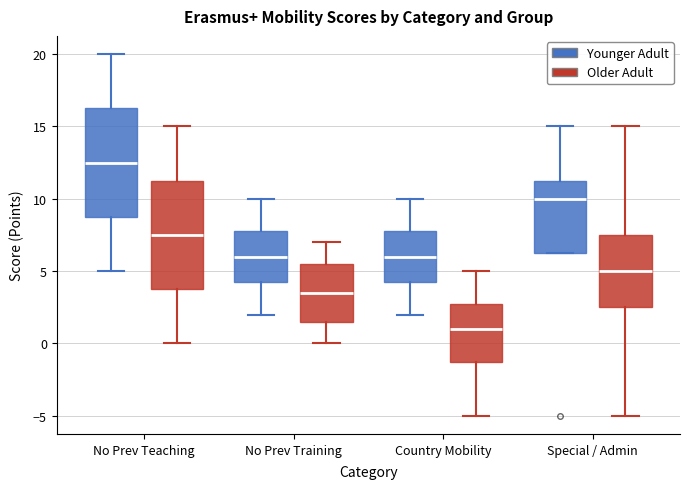

Reading left to right, transcribe this box plot: for each box, give where its median line is, the range the box spans, and where its two whiskers end, as read against the y-axis. The values are not printed on the chart, so give them approximately, as read against the axis.

No Prev Teaching (Younger Adult): median 12.5, box 9.0 to 16.5, whiskers 5.0 to 20.0
No Prev Teaching (Older Adult): median 7.5, box 4.0 to 11.5, whiskers 0.0 to 15.0
No Prev Training (Younger Adult): median 6.0, box 4.5 to 8.0, whiskers 2.0 to 10.0
No Prev Training (Older Adult): median 3.5, box 1.5 to 5.5, whiskers 0.0 to 7.0
Country Mobility (Younger Adult): median 6.0, box 4.5 to 8.0, whiskers 2.0 to 10.0
Country Mobility (Older Adult): median 1.0, box -1.0 to 3.0, whiskers -5.0 to 5.0
Special / Admin (Younger Adult): median 10.0, box 6.5 to 11.5, whiskers 6.5 to 15.0
Special / Admin (Older Adult): median 5.0, box 2.5 to 7.5, whiskers -5.0 to 15.0